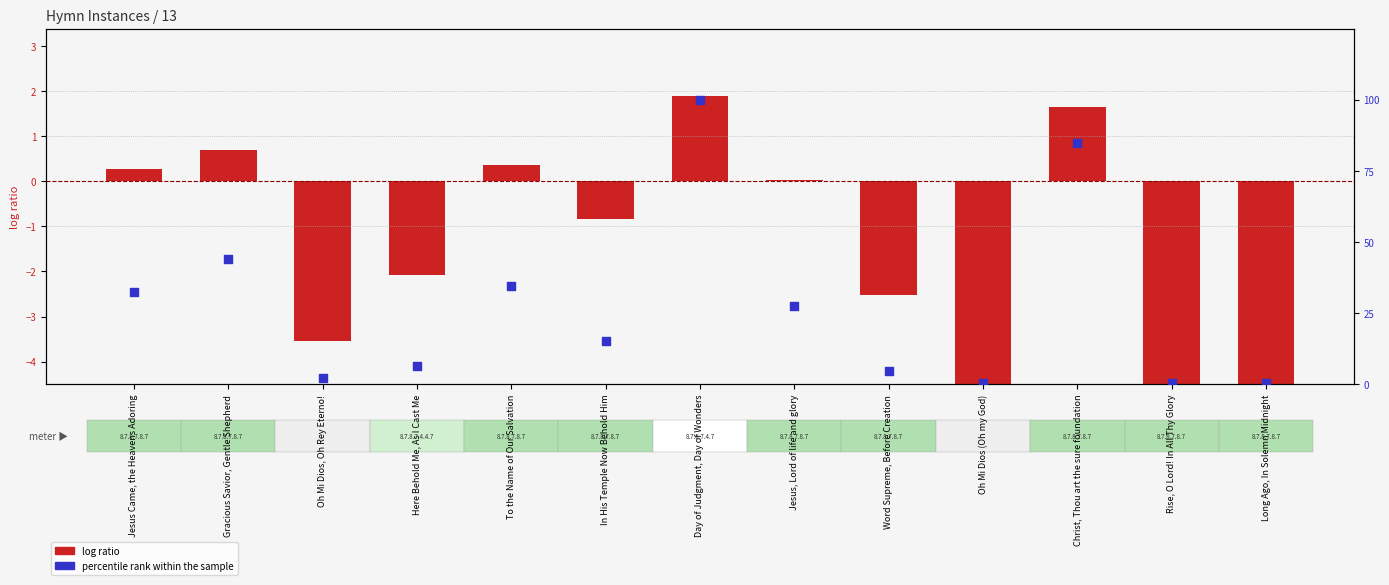

At how many categories does at least one series exceed 75?

2